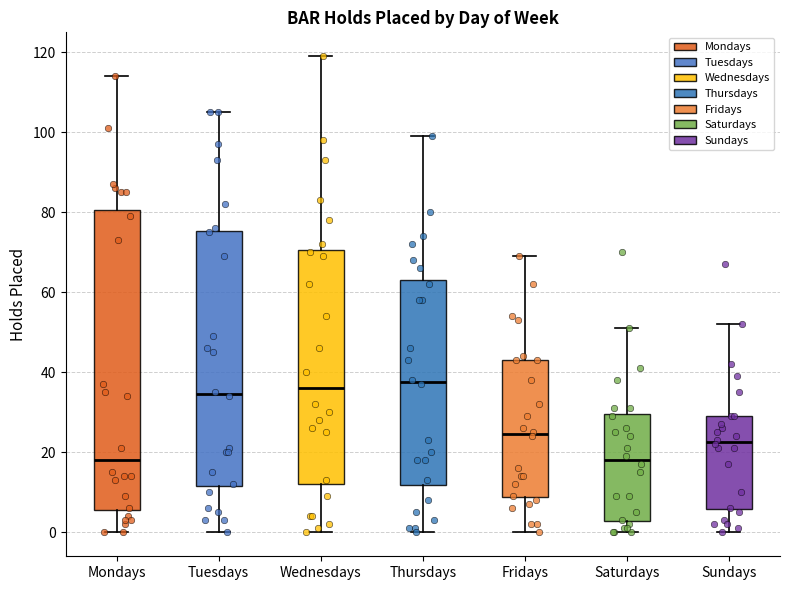

Reading left to right, transcribe this box plot: for each box, give where its median line is, the range the box spans, and where its two whiskers end, as read against the y-axis. The values are not printed on the chart, so give them approximately, as read against the axis.

Mondays: median 18, box 6 to 80, whiskers 0 to 114
Tuesdays: median 34, box 12 to 76, whiskers 0 to 106
Wednesdays: median 36, box 12 to 70, whiskers 0 to 120
Thursdays: median 38, box 12 to 64, whiskers 0 to 100
Fridays: median 24, box 8 to 44, whiskers 0 to 70
Saturdays: median 18, box 2 to 30, whiskers 0 to 52
Sundays: median 22, box 6 to 30, whiskers 0 to 52